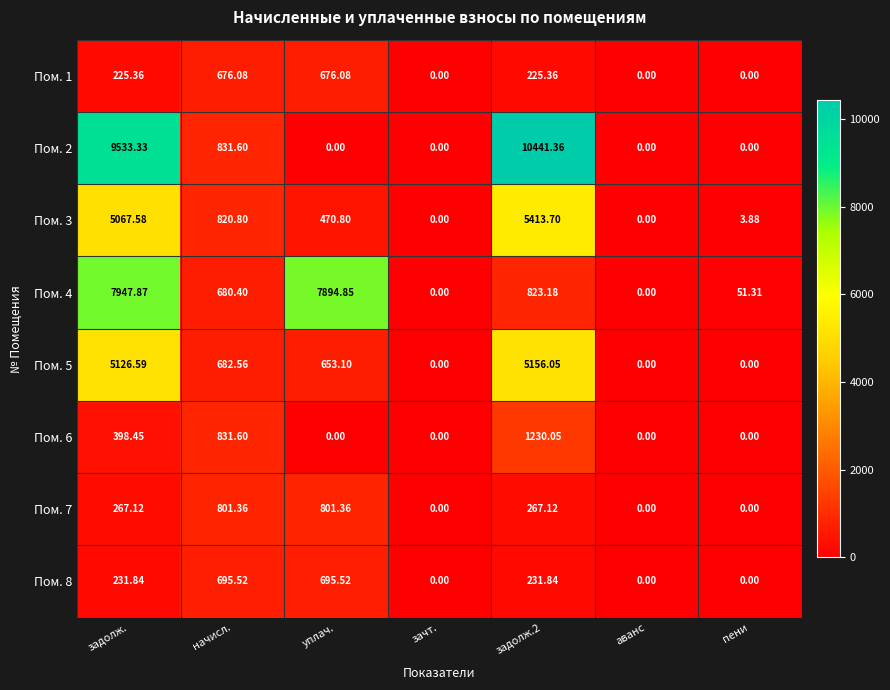

Is the value of Пом. 5 at пени greater than the value of Пом. 3 at уплач.?

No